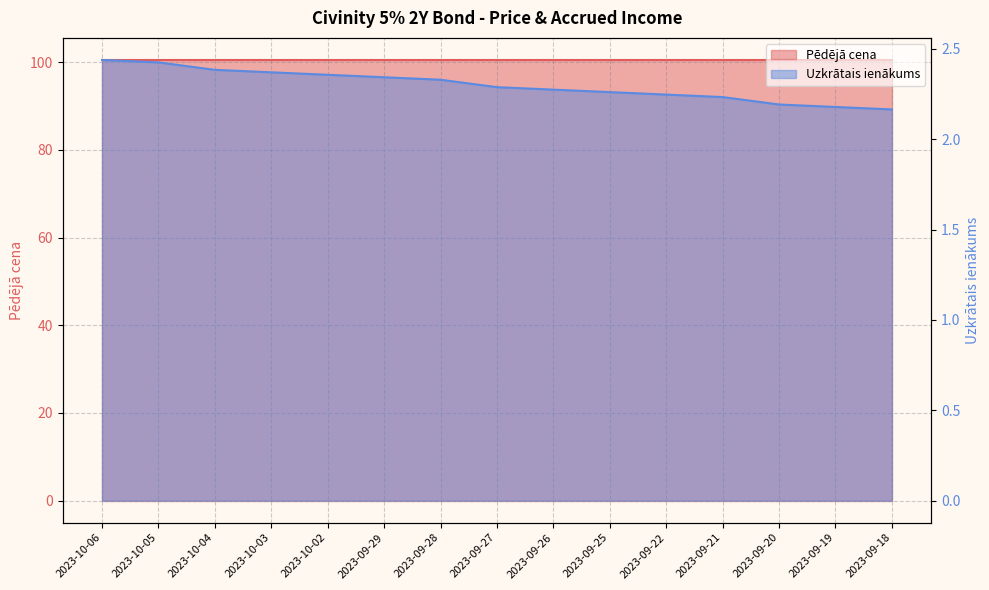

List the labels in order of value, largest first.

2023-10-06, 2023-10-05, 2023-10-04, 2023-10-03, 2023-10-02, 2023-09-29, 2023-09-28, 2023-09-27, 2023-09-26, 2023-09-25, 2023-09-22, 2023-09-21, 2023-09-20, 2023-09-19, 2023-09-18